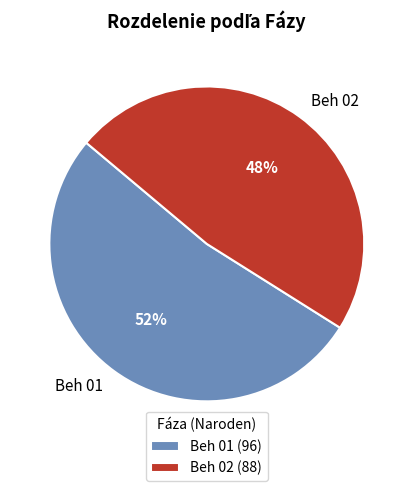

To the nearest percent, what is the average slice percentage?

50%